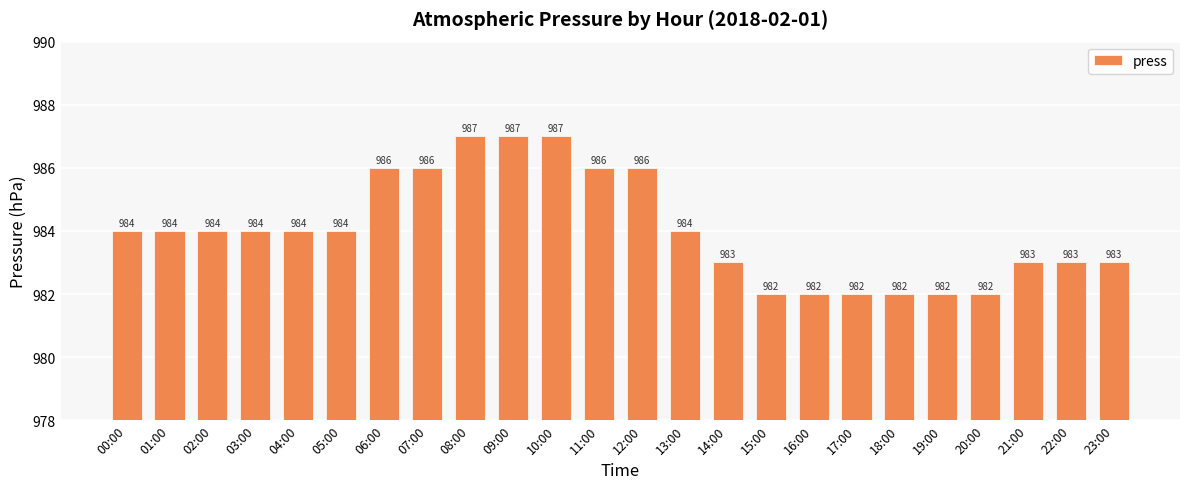

What is the minimum value shown in the chart?

982